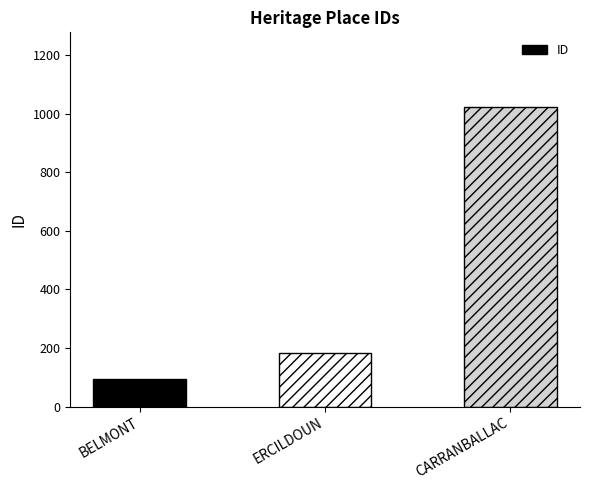

Approximately how many times larger is the value at BELMONT compared to ERCILDOUN?

0.5